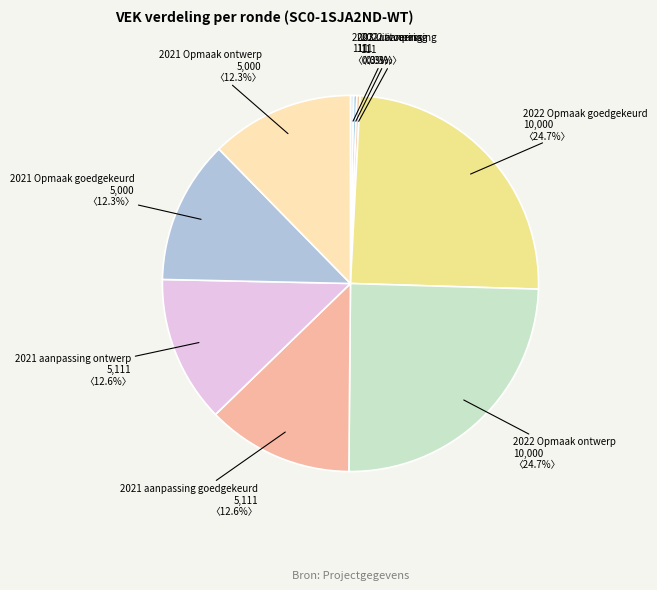

What portion of the pie excludes 2022 Opmaak ontwerp?

75.3%